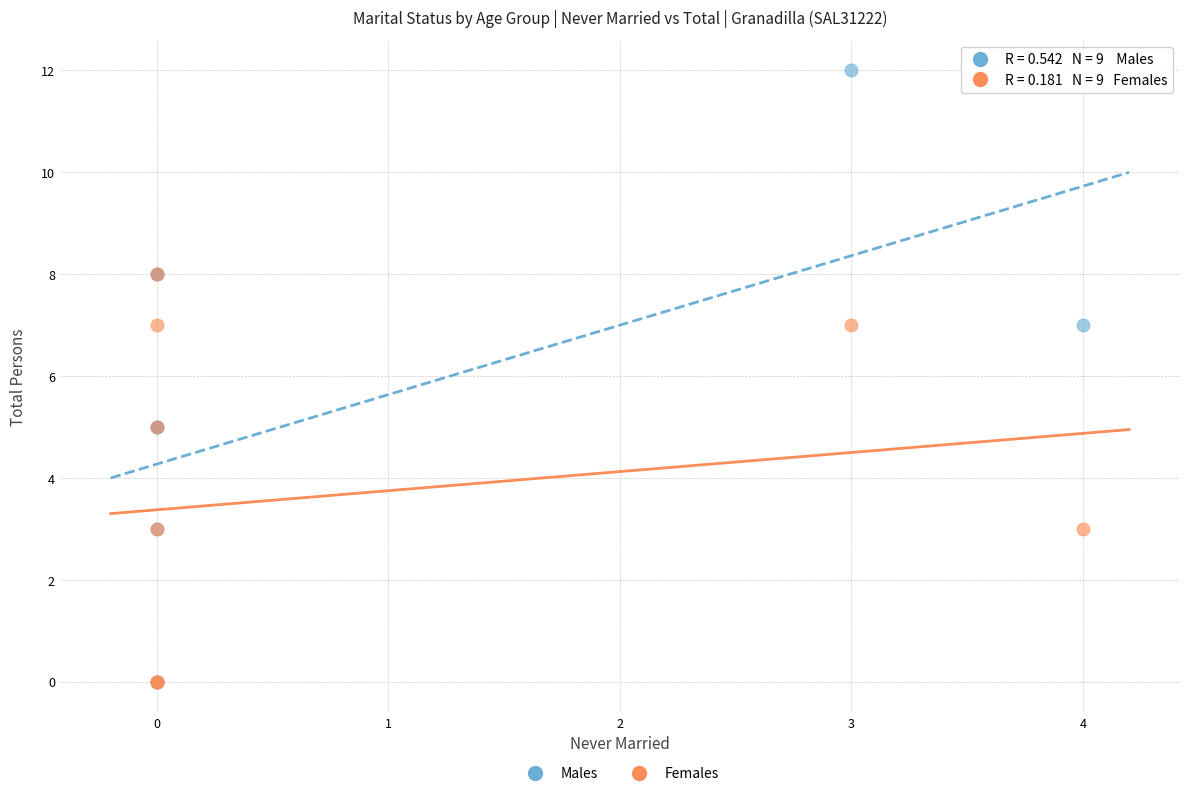

What are all the series names shown in the legend?

Males, Females